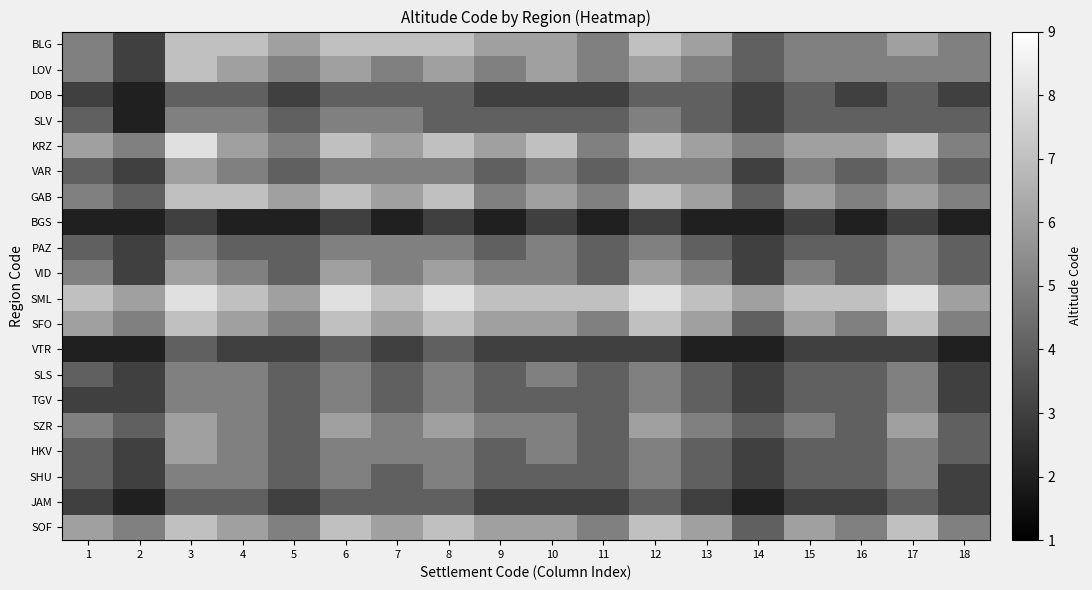

Count the number of data series in this chart.

20